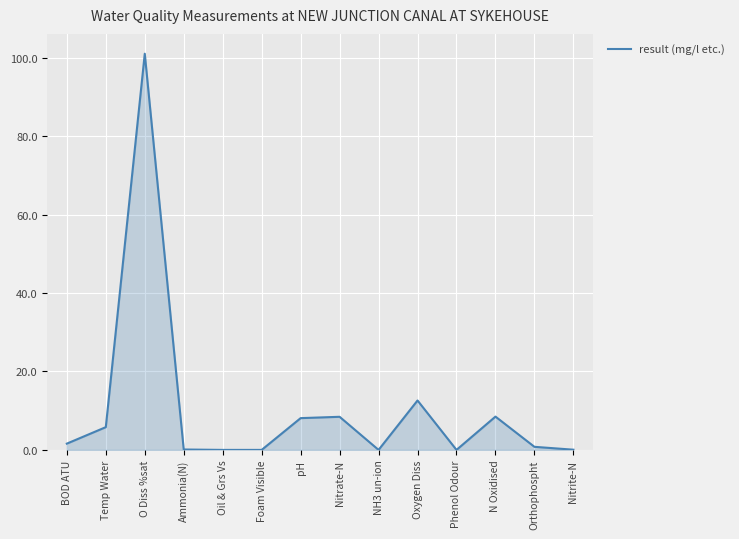

Is it true that the value at Oil & Grs Vs is 52.7?

False